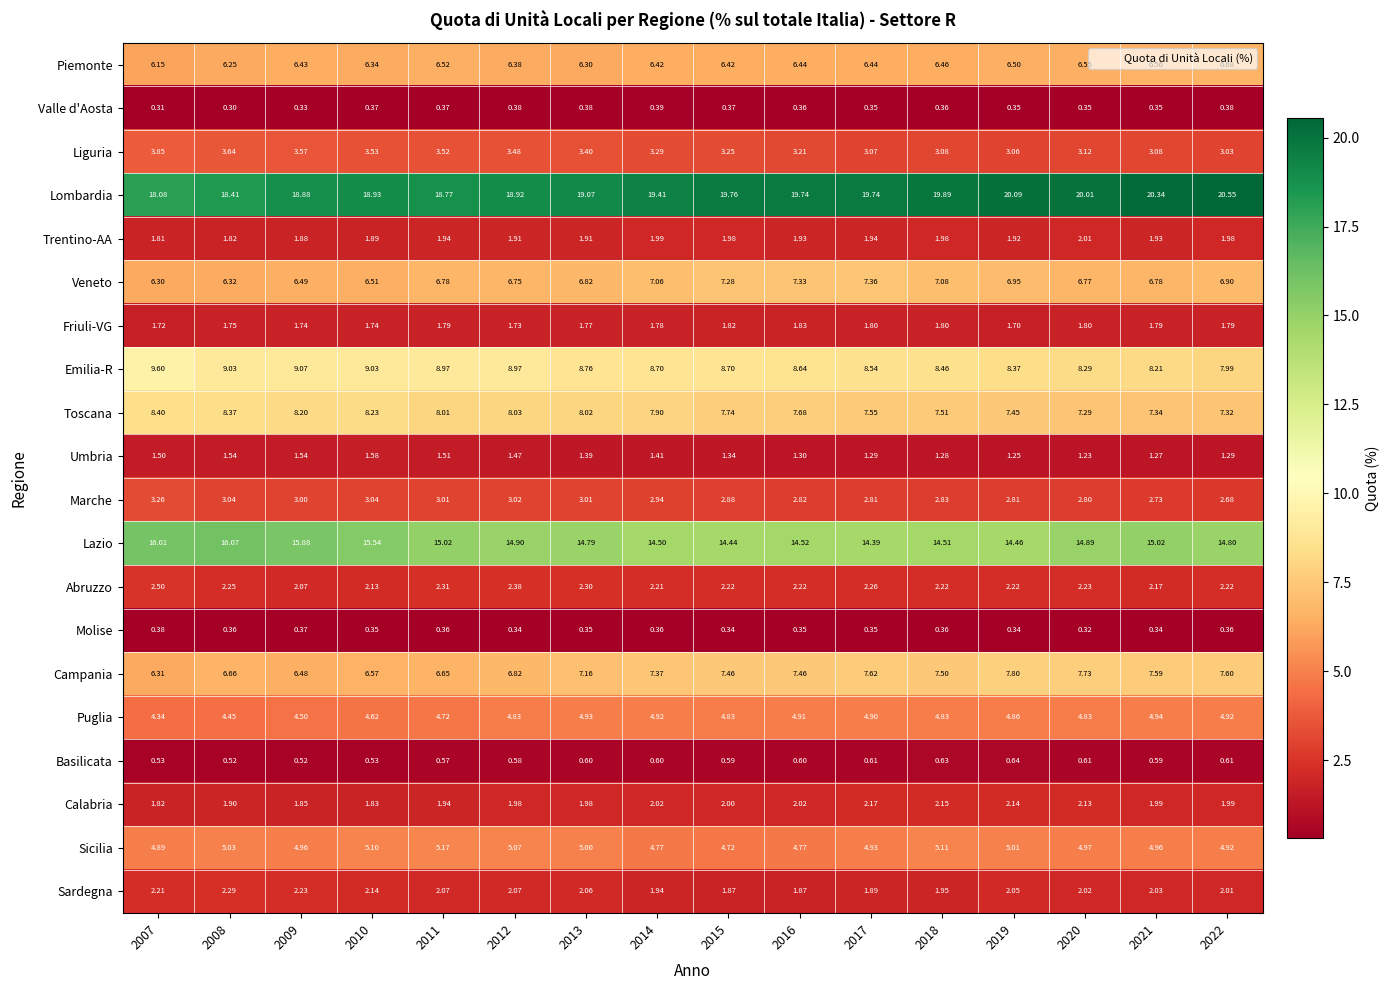

List the series in order of their peak value, highest first.

Lombardia, Lazio, Emilia-R, Toscana, Campania, Veneto, Piemonte, Sicilia, Puglia, Liguria, Marche, Abruzzo, Sardegna, Calabria, Trentino-AA, Friuli-VG, Umbria, Basilicata, Valle d'Aosta, Molise